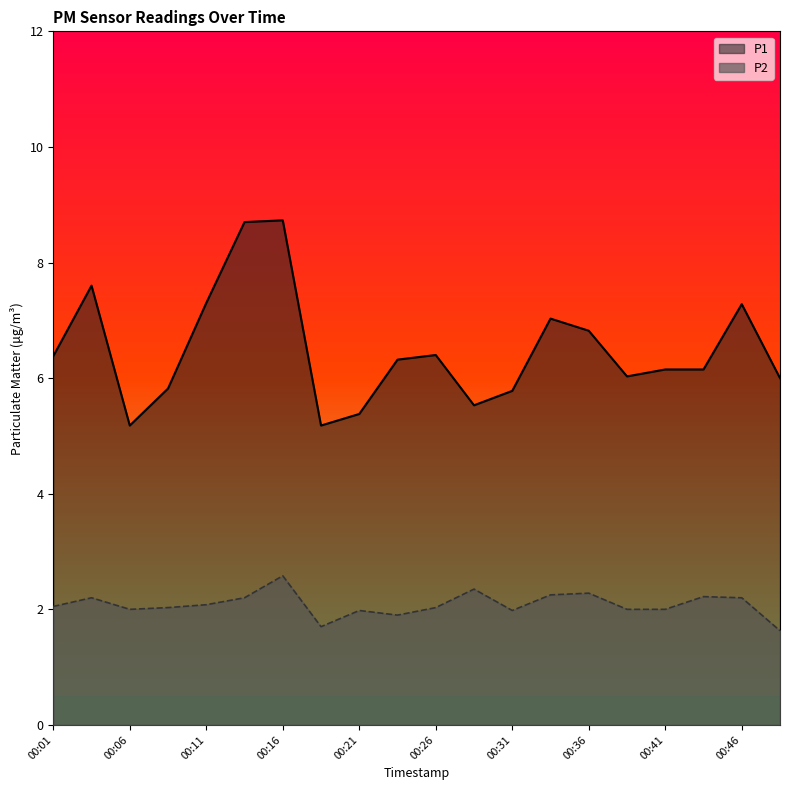

The value of P1 at 00:23 is 8.3. True or false?

False